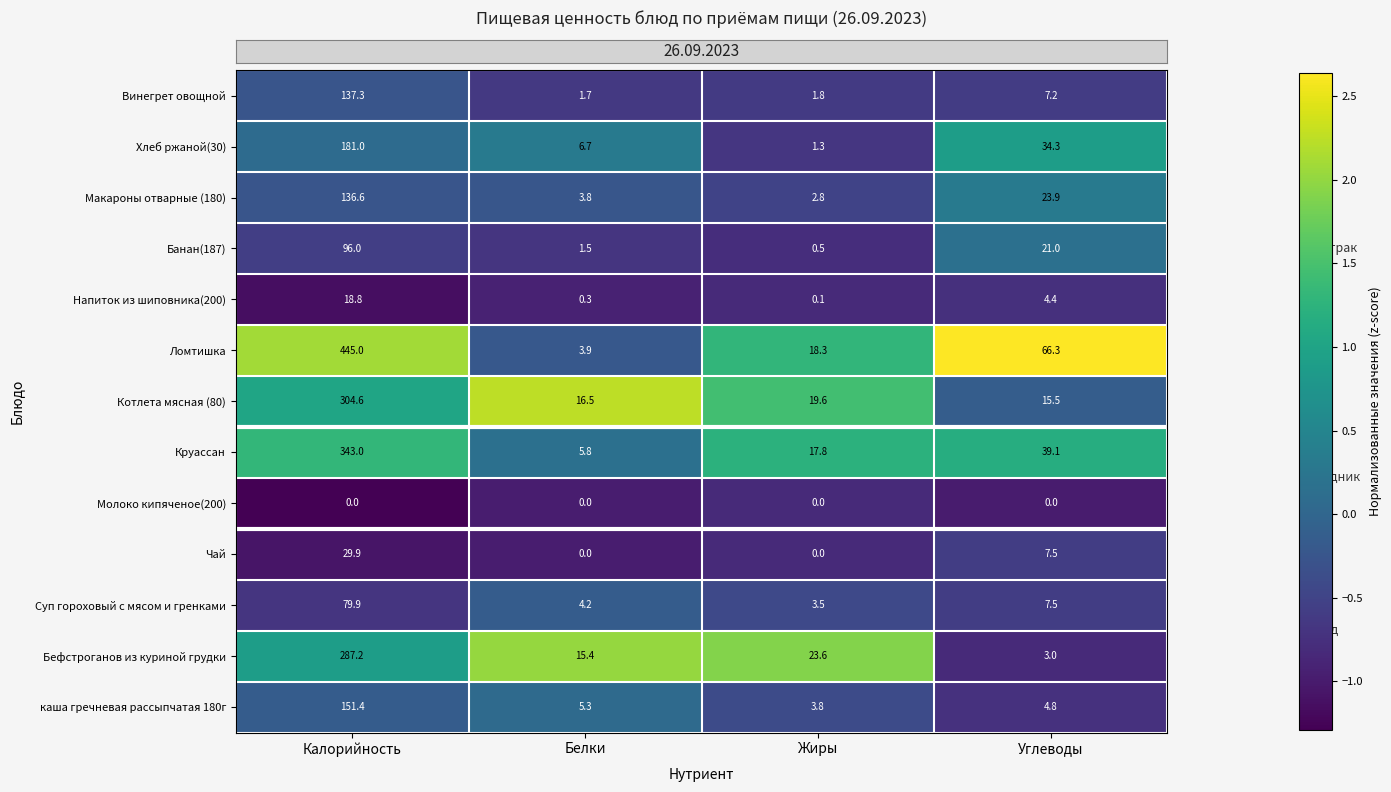

Rank the series by their maximum value, from lowest to highest.

Молоко кипяченое(200), Напиток из шиповника(200), Чай, Суп гороховый с мясом и гренками, Банан(187), Макароны отварные (180), Винегрет овощной, каша гречневая рассыпчатая 180г, Хлеб ржаной(30), Бефстроганов из куриной грудки, Котлета мясная (80), Круассан, Ломтишка